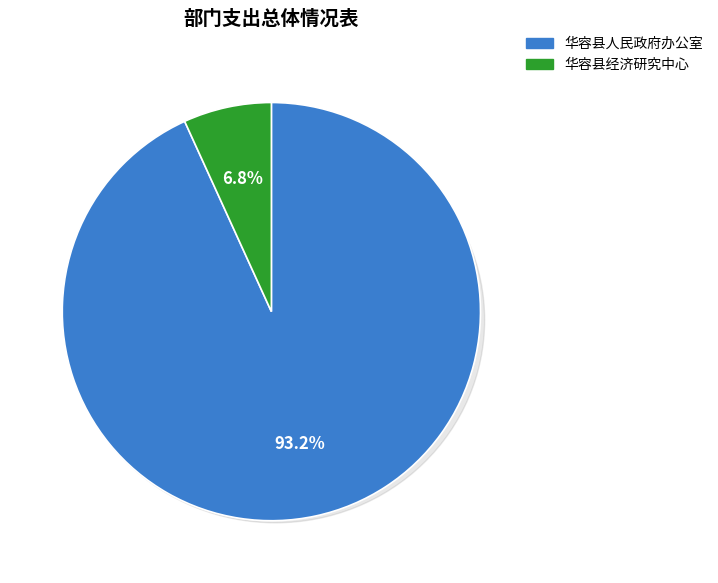

To the nearest percent, what is the difference between the 华容县经济研究中心 and 华容县人民政府办公室 slice percentages?

86%